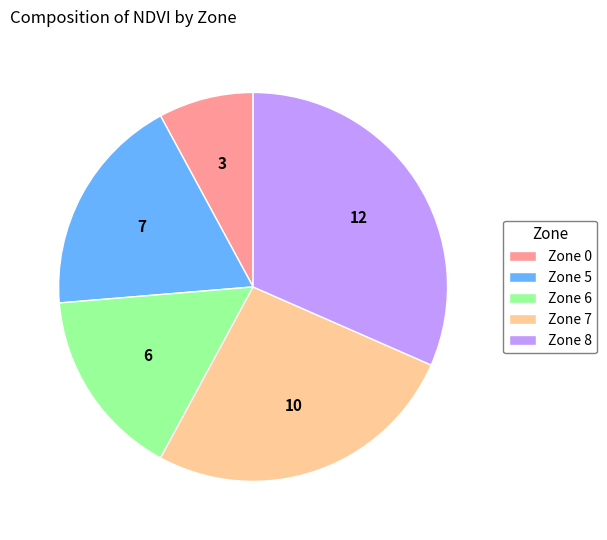

Count the number of slices in the pie.

5